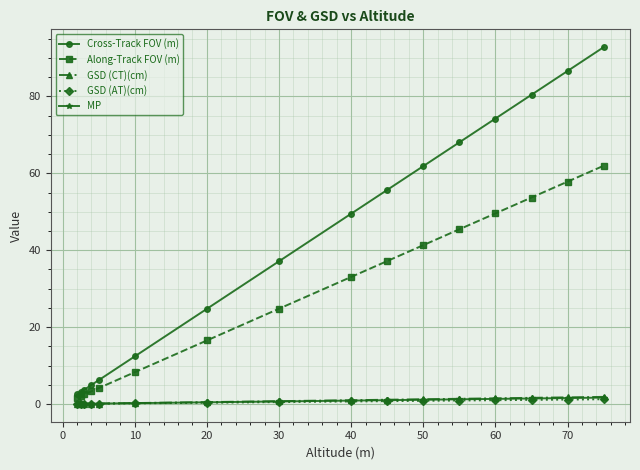

Which series has the largest total across all categories?

Cross-Track FOV (m)